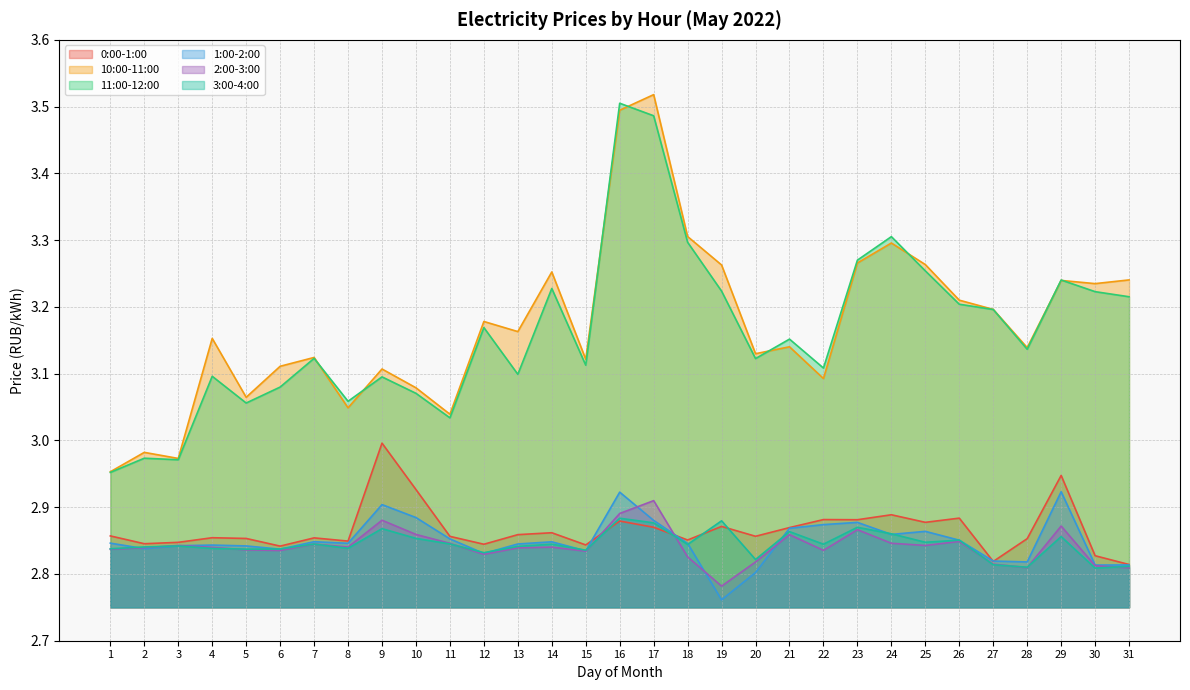

What are all the series names shown in the legend?

0:00-1:00, 10:00-11:00, 11:00-12:00, 1:00-2:00, 2:00-3:00, 3:00-4:00